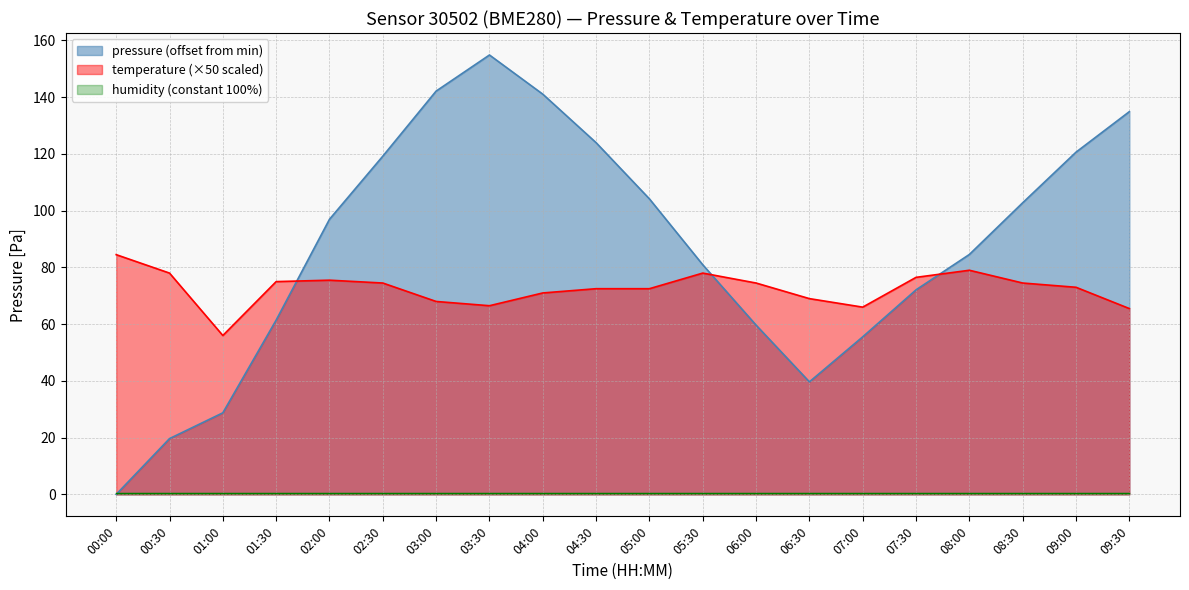

Which category has the lowest value across all series?

00:00